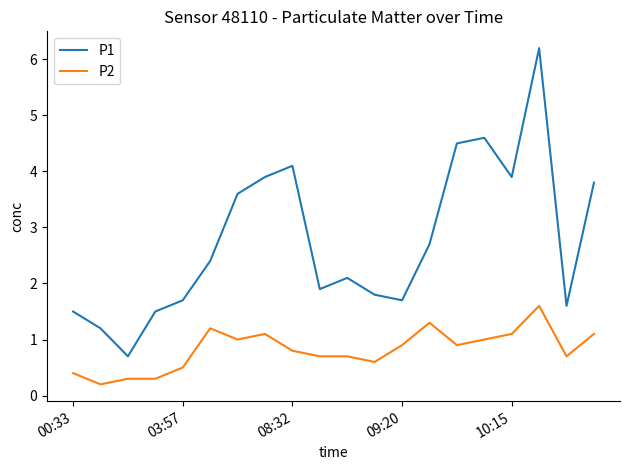

True or false: P1 and P2 intersect in this chart.

False